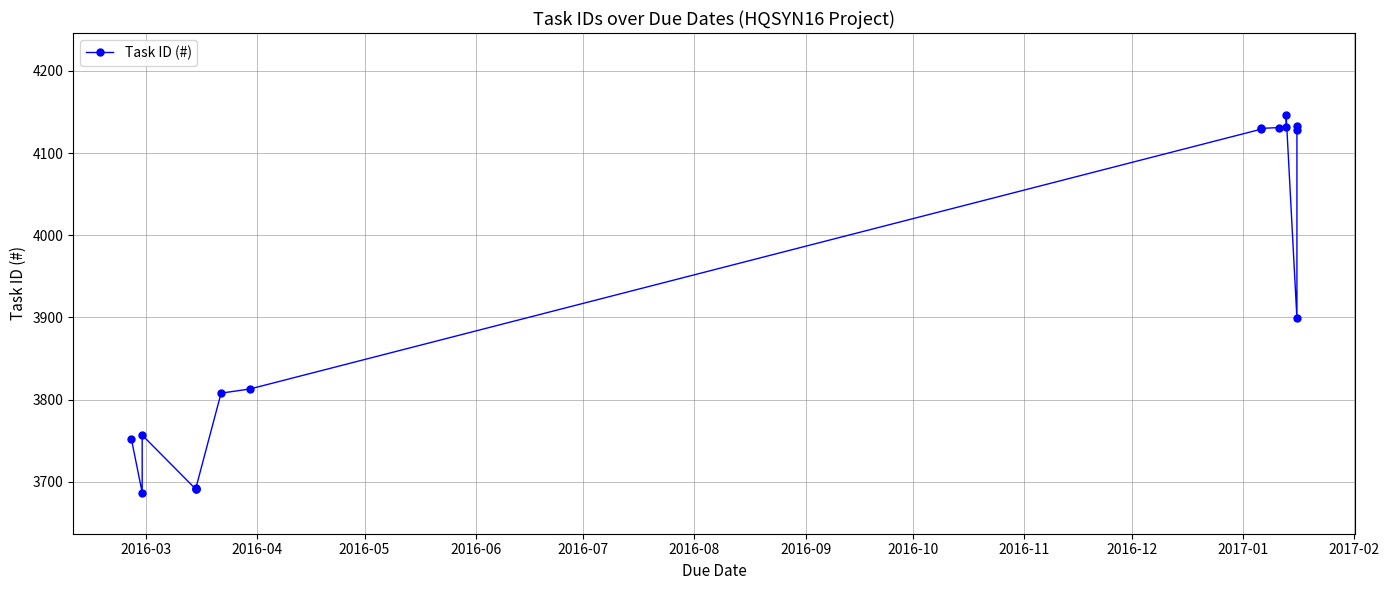

The chart shows a value of 1614 at 14. True or false?

False